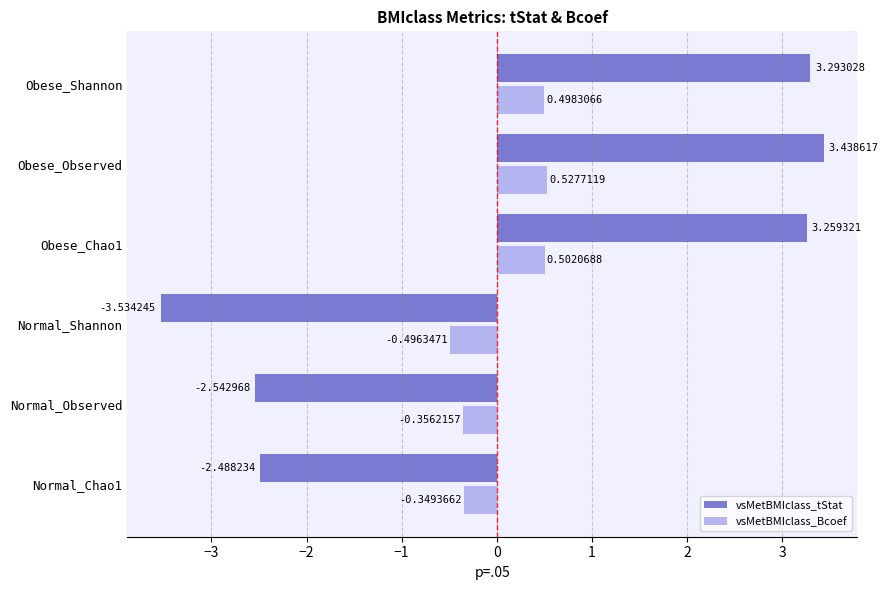

Which label corresponds to the largest value in the chart?

Obese_Observed